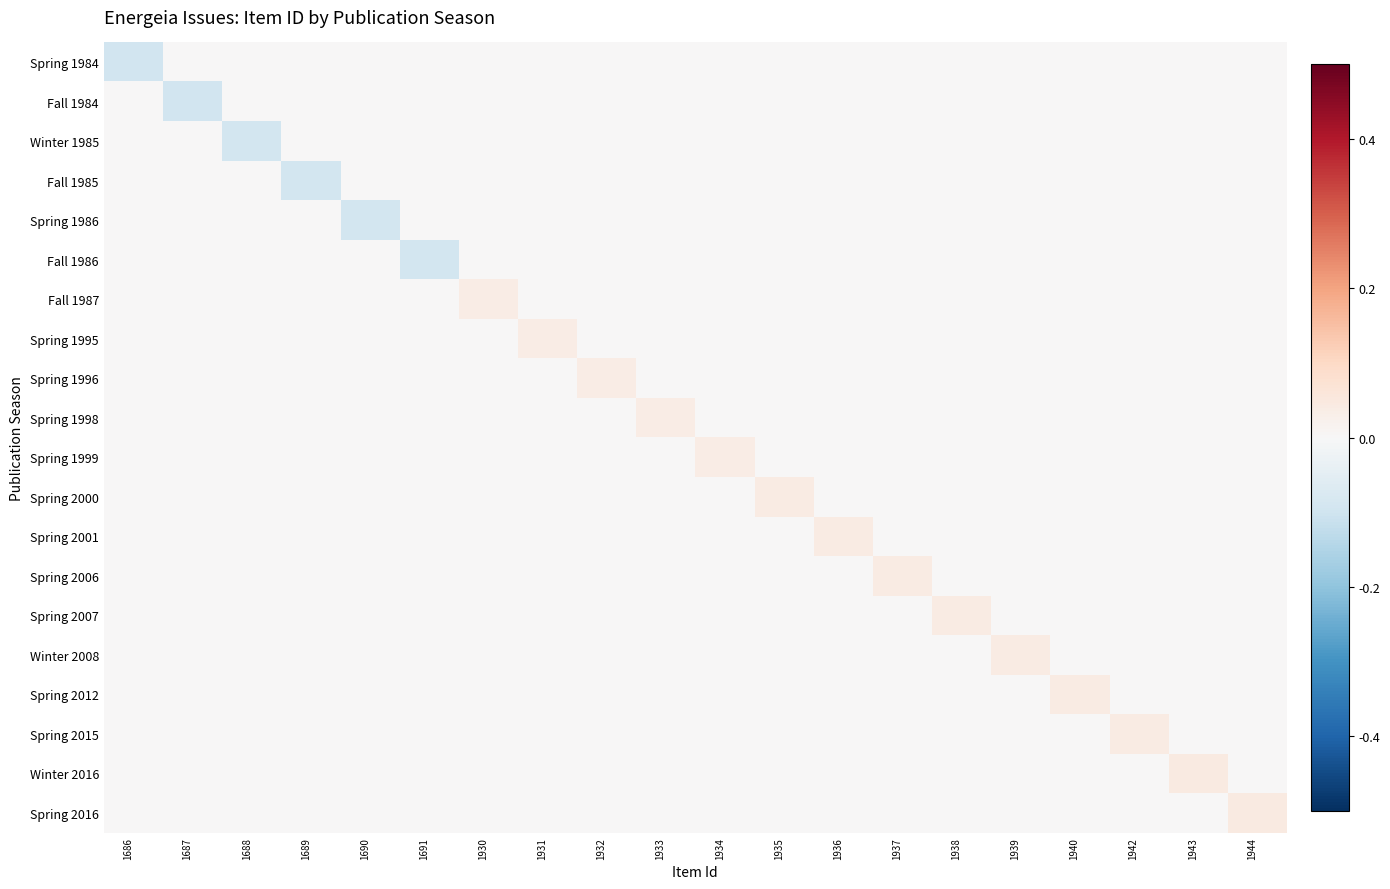

Reading left to right, list all the values displayed in this chart.

Spring 1984: 1686=-0.1	1687=0.0	1688=0.0	1689=0.0	1690=0.0	1691=0.0	1930=0.0	1931=0.0	1932=0.0	1933=0.0	1934=0.0	1935=0.0	1936=0.0	1937=0.0	1938=0.0	1939=0.0	1940=0.0	1942=0.0	1943=0.0	1944=0.0
Fall 1984: 1686=0.0	1687=-0.1	1688=0.0	1689=0.0	1690=0.0	1691=0.0	1930=0.0	1931=0.0	1932=0.0	1933=0.0	1934=0.0	1935=0.0	1936=0.0	1937=0.0	1938=0.0	1939=0.0	1940=0.0	1942=0.0	1943=0.0	1944=0.0
Winter 1985: 1686=0.0	1687=0.0	1688=-0.1	1689=0.0	1690=0.0	1691=0.0	1930=0.0	1931=0.0	1932=0.0	1933=0.0	1934=0.0	1935=0.0	1936=0.0	1937=0.0	1938=0.0	1939=0.0	1940=0.0	1942=0.0	1943=0.0	1944=0.0
Fall 1985: 1686=0.0	1687=0.0	1688=0.0	1689=-0.1	1690=0.0	1691=0.0	1930=0.0	1931=0.0	1932=0.0	1933=0.0	1934=0.0	1935=0.0	1936=0.0	1937=0.0	1938=0.0	1939=0.0	1940=0.0	1942=0.0	1943=0.0	1944=0.0
Spring 1986: 1686=0.0	1687=0.0	1688=0.0	1689=0.0	1690=-0.1	1691=0.0	1930=0.0	1931=0.0	1932=0.0	1933=0.0	1934=0.0	1935=0.0	1936=0.0	1937=0.0	1938=0.0	1939=0.0	1940=0.0	1942=0.0	1943=0.0	1944=0.0
Fall 1986: 1686=0.0	1687=0.0	1688=0.0	1689=0.0	1690=0.0	1691=-0.1	1930=0.0	1931=0.0	1932=0.0	1933=0.0	1934=0.0	1935=0.0	1936=0.0	1937=0.0	1938=0.0	1939=0.0	1940=0.0	1942=0.0	1943=0.0	1944=0.0
Fall 1987: 1686=0.0	1687=0.0	1688=0.0	1689=0.0	1690=0.0	1691=0.0	1930=0.0	1931=0.0	1932=0.0	1933=0.0	1934=0.0	1935=0.0	1936=0.0	1937=0.0	1938=0.0	1939=0.0	1940=0.0	1942=0.0	1943=0.0	1944=0.0
Spring 1995: 1686=0.0	1687=0.0	1688=0.0	1689=0.0	1690=0.0	1691=0.0	1930=0.0	1931=0.0	1932=0.0	1933=0.0	1934=0.0	1935=0.0	1936=0.0	1937=0.0	1938=0.0	1939=0.0	1940=0.0	1942=0.0	1943=0.0	1944=0.0
Spring 1996: 1686=0.0	1687=0.0	1688=0.0	1689=0.0	1690=0.0	1691=0.0	1930=0.0	1931=0.0	1932=0.0	1933=0.0	1934=0.0	1935=0.0	1936=0.0	1937=0.0	1938=0.0	1939=0.0	1940=0.0	1942=0.0	1943=0.0	1944=0.0
Spring 1998: 1686=0.0	1687=0.0	1688=0.0	1689=0.0	1690=0.0	1691=0.0	1930=0.0	1931=0.0	1932=0.0	1933=0.0	1934=0.0	1935=0.0	1936=0.0	1937=0.0	1938=0.0	1939=0.0	1940=0.0	1942=0.0	1943=0.0	1944=0.0
Spring 1999: 1686=0.0	1687=0.0	1688=0.0	1689=0.0	1690=0.0	1691=0.0	1930=0.0	1931=0.0	1932=0.0	1933=0.0	1934=0.0	1935=0.0	1936=0.0	1937=0.0	1938=0.0	1939=0.0	1940=0.0	1942=0.0	1943=0.0	1944=0.0
Spring 2000: 1686=0.0	1687=0.0	1688=0.0	1689=0.0	1690=0.0	1691=0.0	1930=0.0	1931=0.0	1932=0.0	1933=0.0	1934=0.0	1935=0.0	1936=0.0	1937=0.0	1938=0.0	1939=0.0	1940=0.0	1942=0.0	1943=0.0	1944=0.0
Spring 2001: 1686=0.0	1687=0.0	1688=0.0	1689=0.0	1690=0.0	1691=0.0	1930=0.0	1931=0.0	1932=0.0	1933=0.0	1934=0.0	1935=0.0	1936=0.0	1937=0.0	1938=0.0	1939=0.0	1940=0.0	1942=0.0	1943=0.0	1944=0.0
Spring 2006: 1686=0.0	1687=0.0	1688=0.0	1689=0.0	1690=0.0	1691=0.0	1930=0.0	1931=0.0	1932=0.0	1933=0.0	1934=0.0	1935=0.0	1936=0.0	1937=0.0	1938=0.0	1939=0.0	1940=0.0	1942=0.0	1943=0.0	1944=0.0
Spring 2007: 1686=0.0	1687=0.0	1688=0.0	1689=0.0	1690=0.0	1691=0.0	1930=0.0	1931=0.0	1932=0.0	1933=0.0	1934=0.0	1935=0.0	1936=0.0	1937=0.0	1938=0.0	1939=0.0	1940=0.0	1942=0.0	1943=0.0	1944=0.0
Winter 2008: 1686=0.0	1687=0.0	1688=0.0	1689=0.0	1690=0.0	1691=0.0	1930=0.0	1931=0.0	1932=0.0	1933=0.0	1934=0.0	1935=0.0	1936=0.0	1937=0.0	1938=0.0	1939=0.0	1940=0.0	1942=0.0	1943=0.0	1944=0.0
Spring 2012: 1686=0.0	1687=0.0	1688=0.0	1689=0.0	1690=0.0	1691=0.0	1930=0.0	1931=0.0	1932=0.0	1933=0.0	1934=0.0	1935=0.0	1936=0.0	1937=0.0	1938=0.0	1939=0.0	1940=0.0	1942=0.0	1943=0.0	1944=0.0
Spring 2015: 1686=0.0	1687=0.0	1688=0.0	1689=0.0	1690=0.0	1691=0.0	1930=0.0	1931=0.0	1932=0.0	1933=0.0	1934=0.0	1935=0.0	1936=0.0	1937=0.0	1938=0.0	1939=0.0	1940=0.0	1942=0.0	1943=0.0	1944=0.0
Winter 2016: 1686=0.0	1687=0.0	1688=0.0	1689=0.0	1690=0.0	1691=0.0	1930=0.0	1931=0.0	1932=0.0	1933=0.0	1934=0.0	1935=0.0	1936=0.0	1937=0.0	1938=0.0	1939=0.0	1940=0.0	1942=0.0	1943=0.0	1944=0.0
Spring 2016: 1686=0.0	1687=0.0	1688=0.0	1689=0.0	1690=0.0	1691=0.0	1930=0.0	1931=0.0	1932=0.0	1933=0.0	1934=0.0	1935=0.0	1936=0.0	1937=0.0	1938=0.0	1939=0.0	1940=0.0	1942=0.0	1943=0.0	1944=0.0